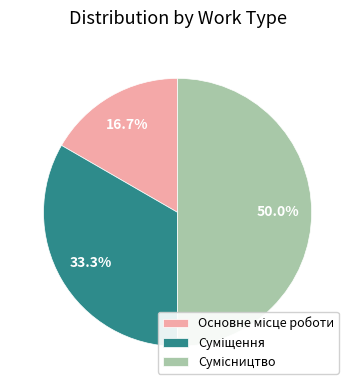

Which category has the biggest portion of the pie?

Сумісництво